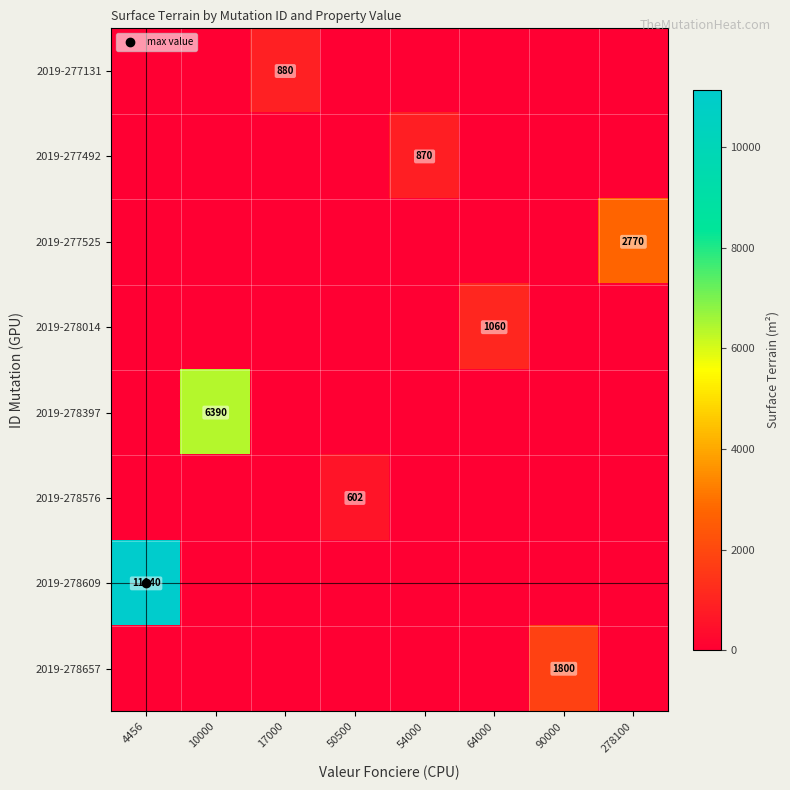

The value of 2019-278576 at 50500 is 602. True or false?

True